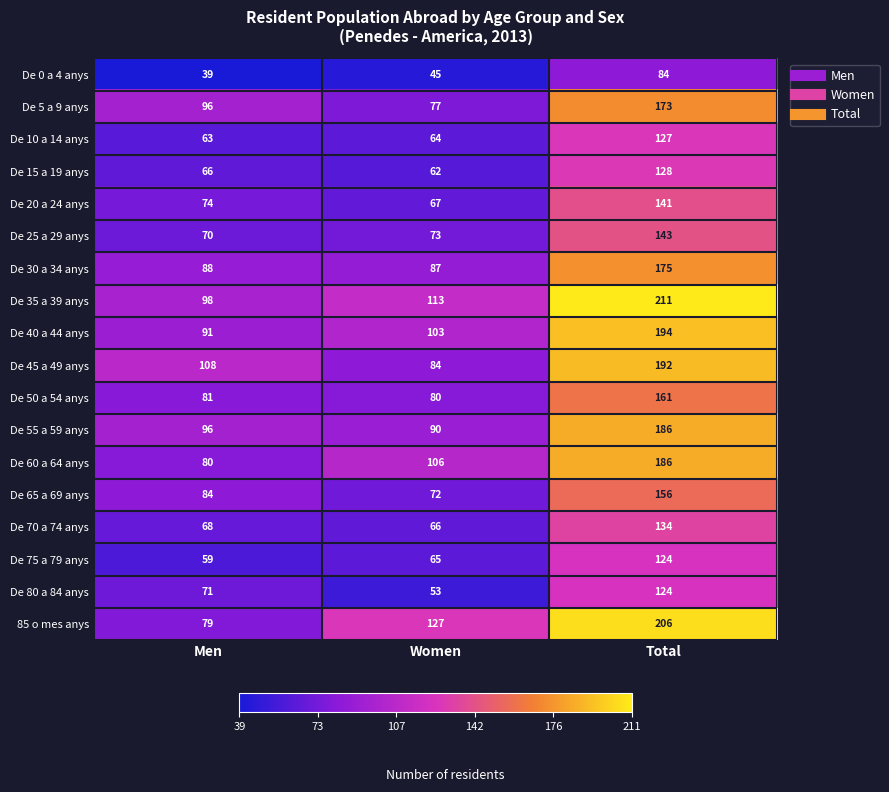

Where is De 70 a 74 anys nearest to the value 100?

Men